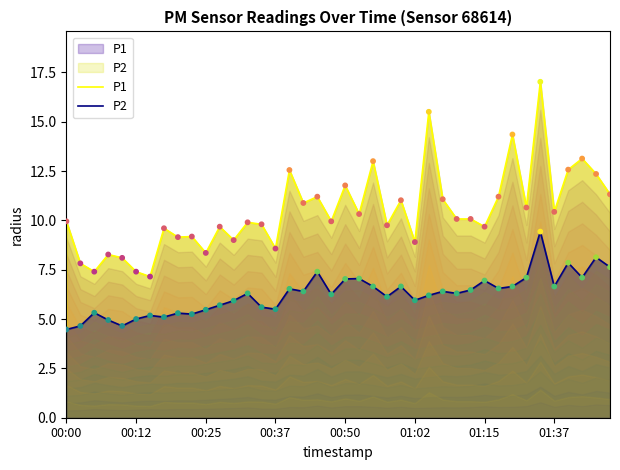

Which series contains the lowest Y value?

P2